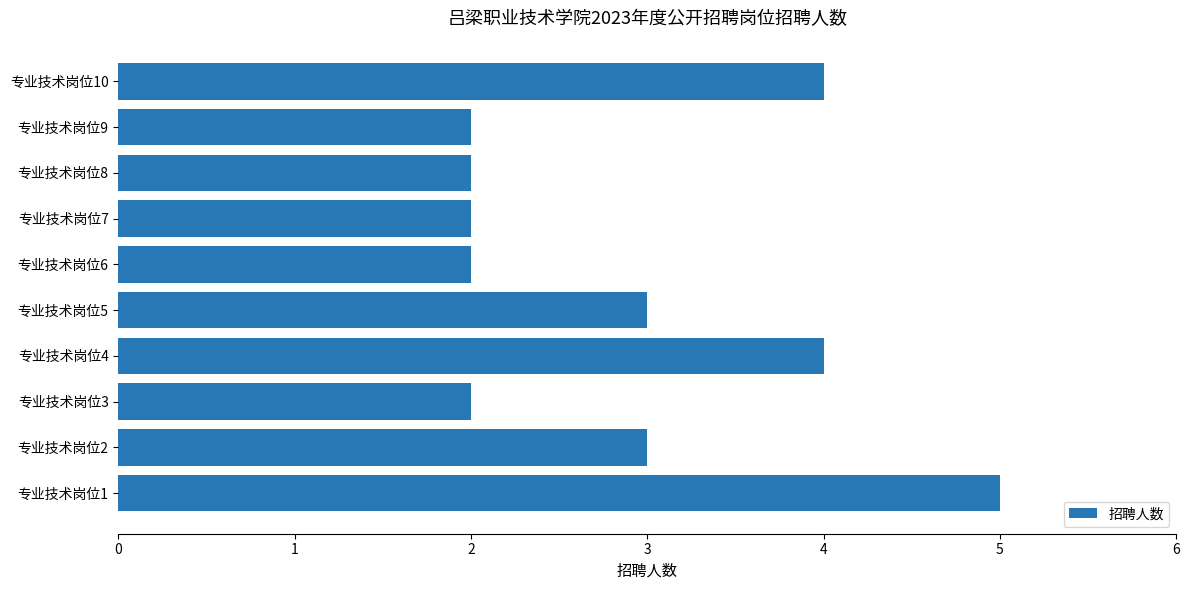

True or false: the data shows 1 at 专业技术岗位9.

False